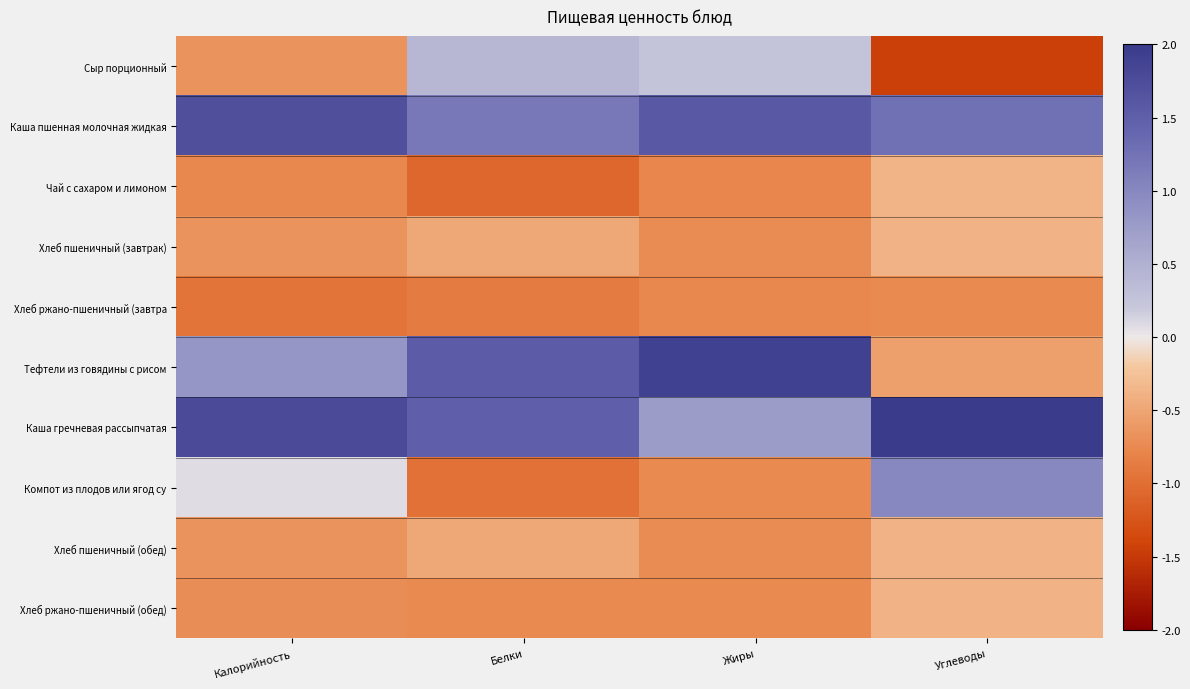

List the series in order of their peak value, highest first.

Каша гречневая рассыпчатая, Тефтели из говядины с рисом, Каша пшенная молочная жидкая, Компот из плодов или ягод су, Сыр порционный, Чай с сахаром и лимоном, Хлеб ржано-пшеничный (обед), Хлеб пшеничный (завтрак), Хлеб пшеничный (обед), Хлеб ржано-пшеничный (завтра